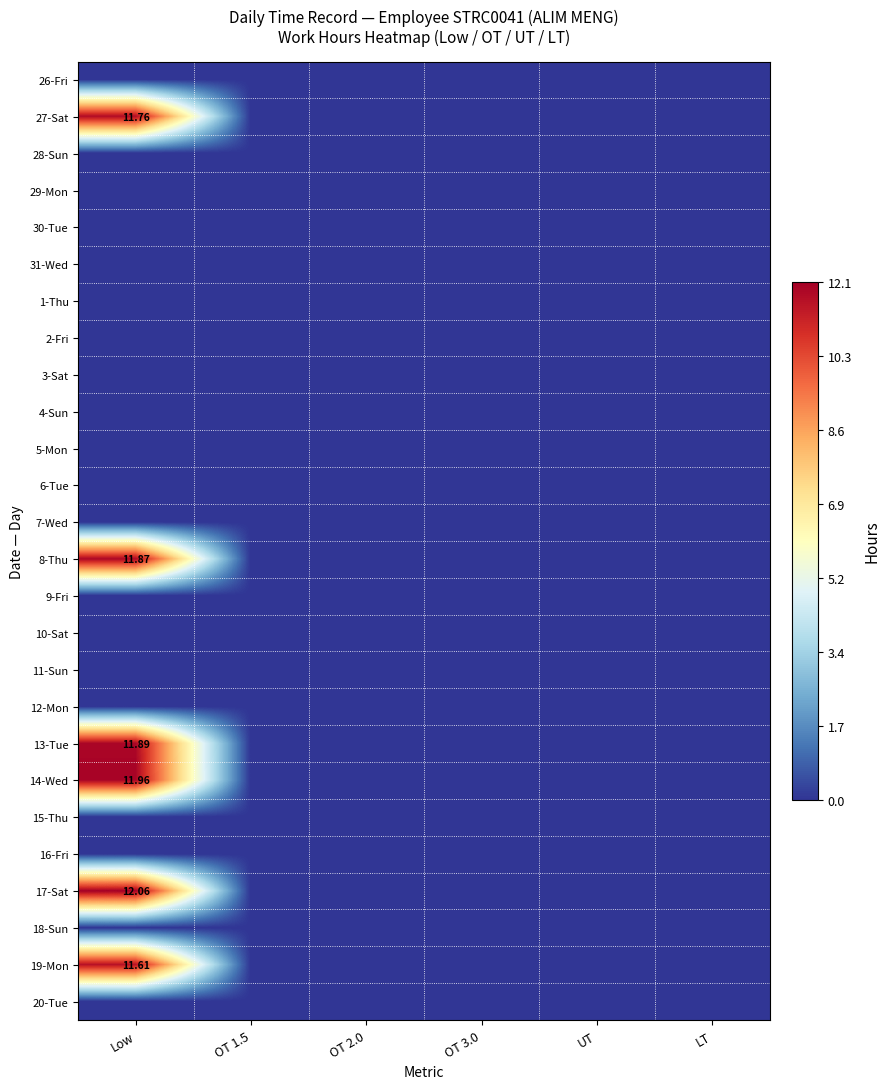

What is the sum of all 19-Mon values?

11.6